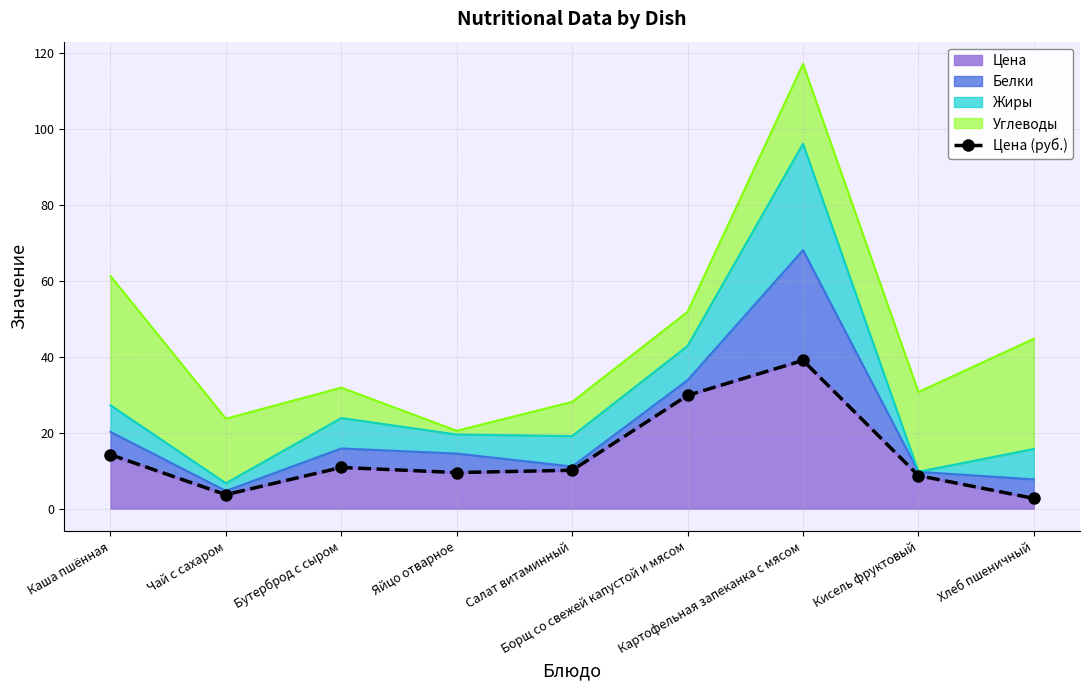

Between Бутерброд с сыром and Яйцо отварное, which is larger?

Бутерброд с сыром